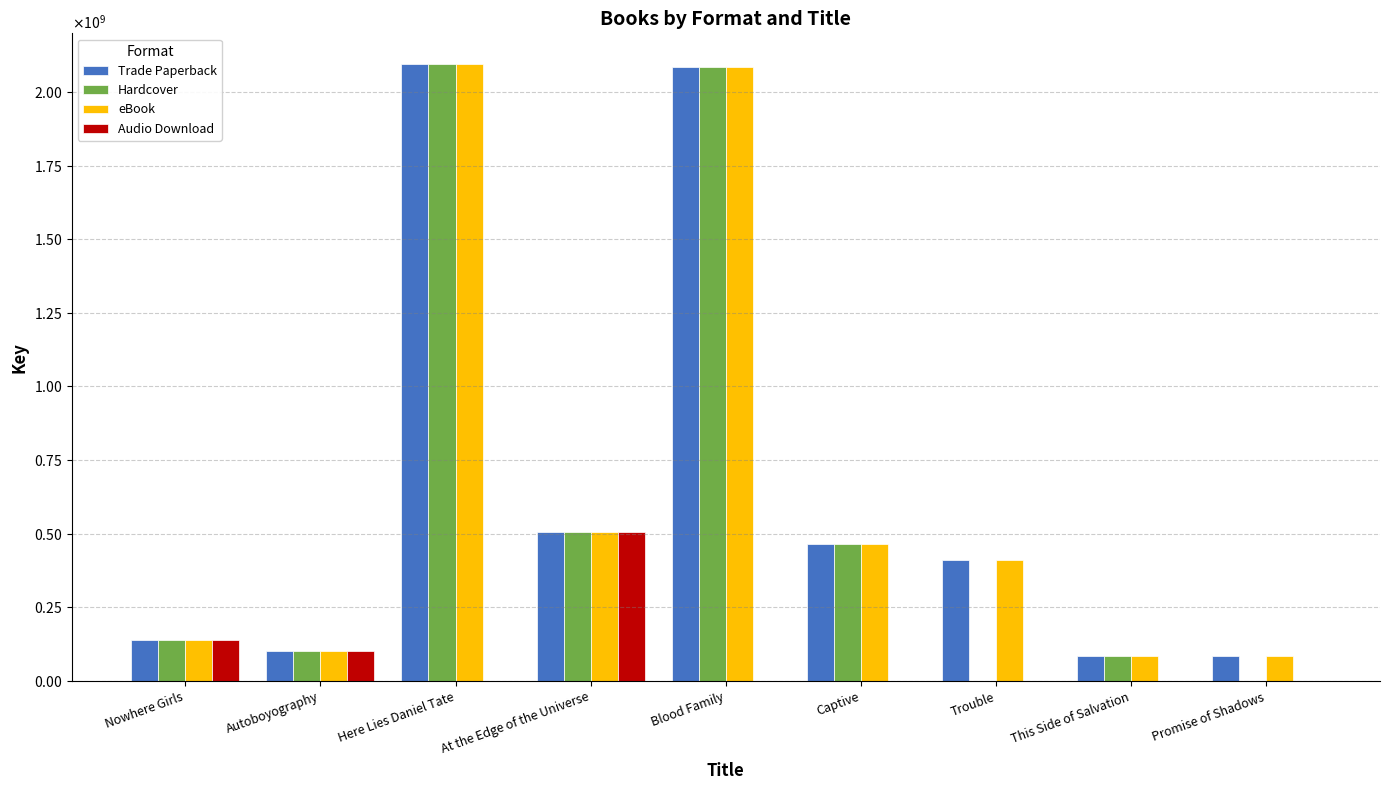

What are all the series names shown in the legend?

Trade Paperback, Hardcover, eBook, Audio Download